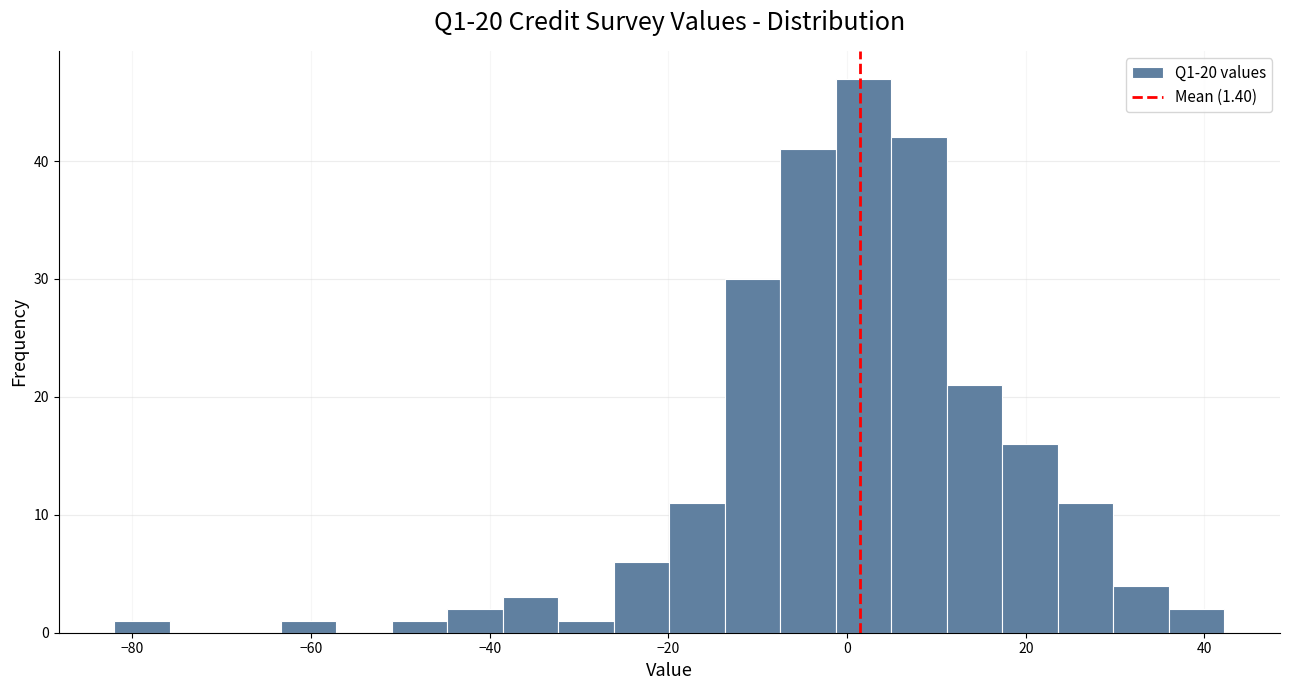

Around what value on the x-axis is the tallest bar? Give the approximate position of its centre, as read against the axis.

2